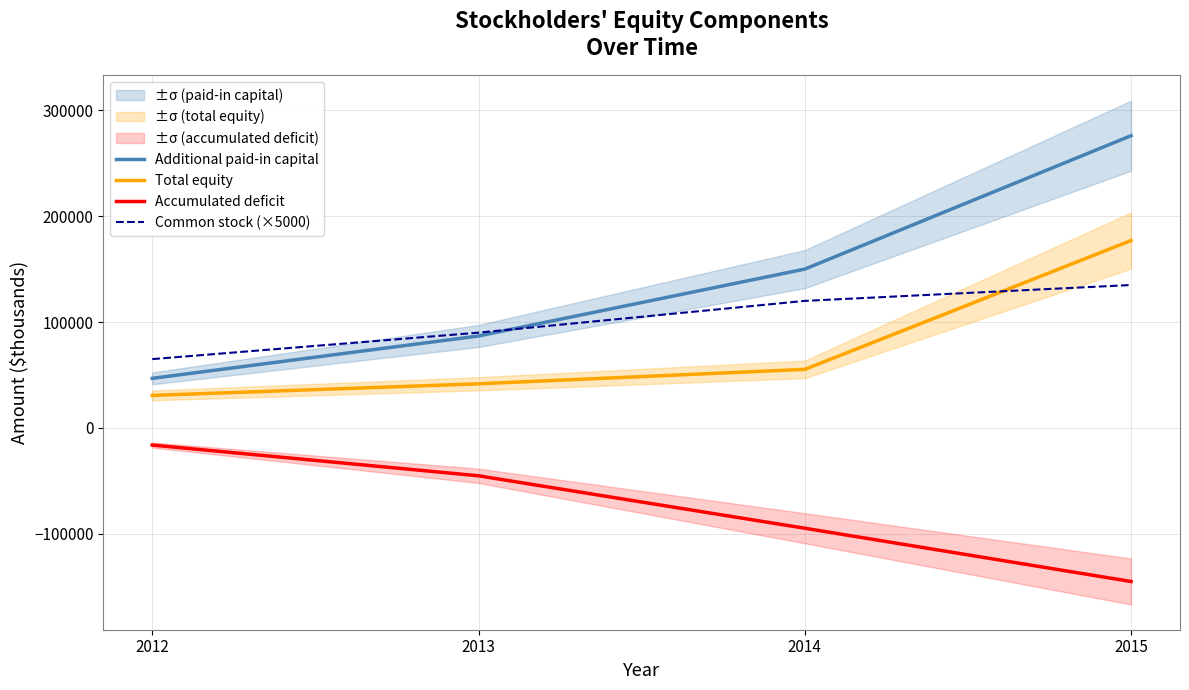

What are all the series names shown in the legend?

Additional paid-in capital, Total equity, Accumulated deficit, Common stock (×5000)